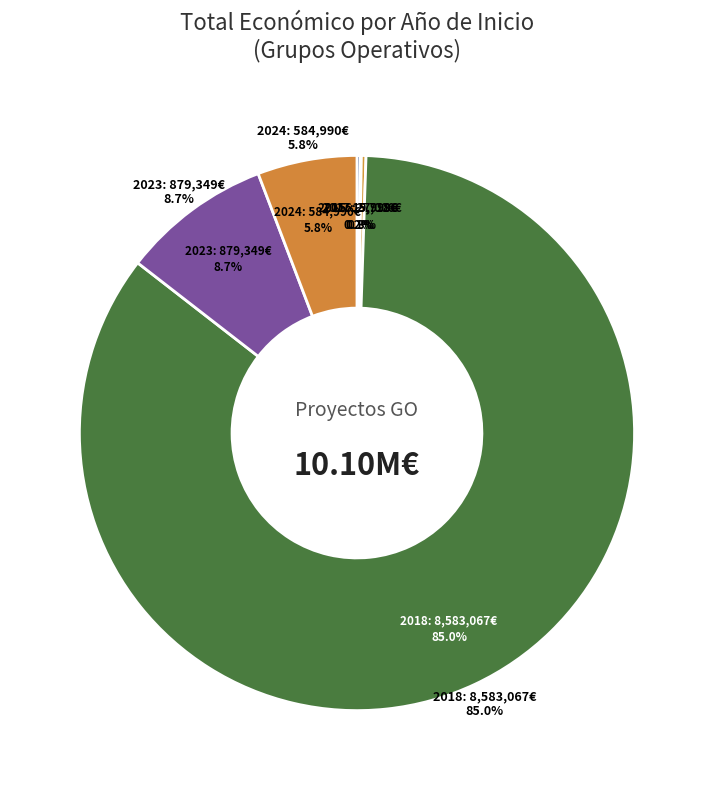

Combined, do 2023 and 2024 account for over 50%?

No